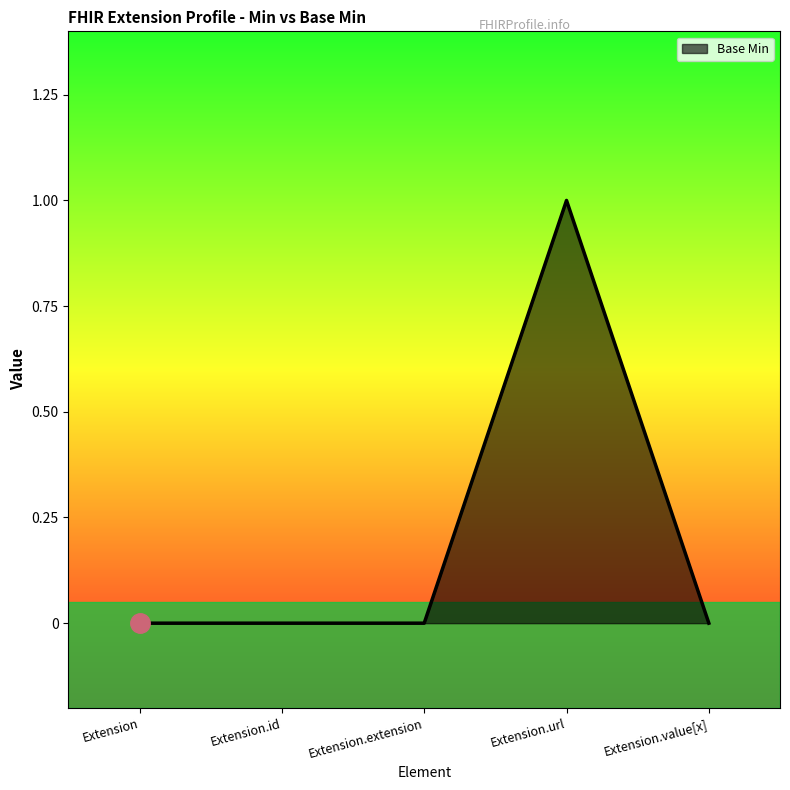

Count the number of data series in this chart.

1